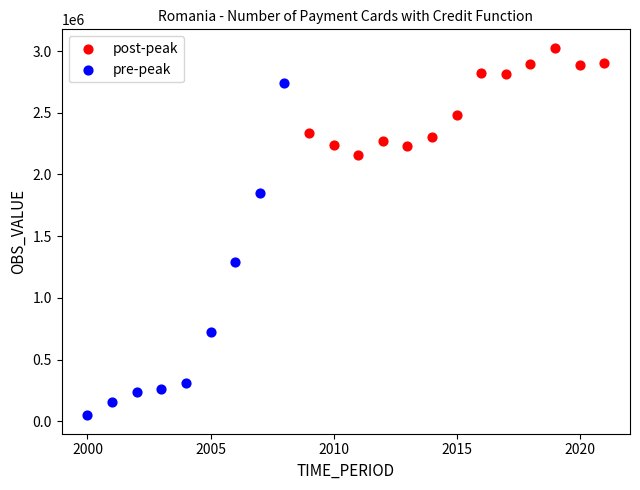

Which series has the largest Y range (max minus min)?

pre-peak